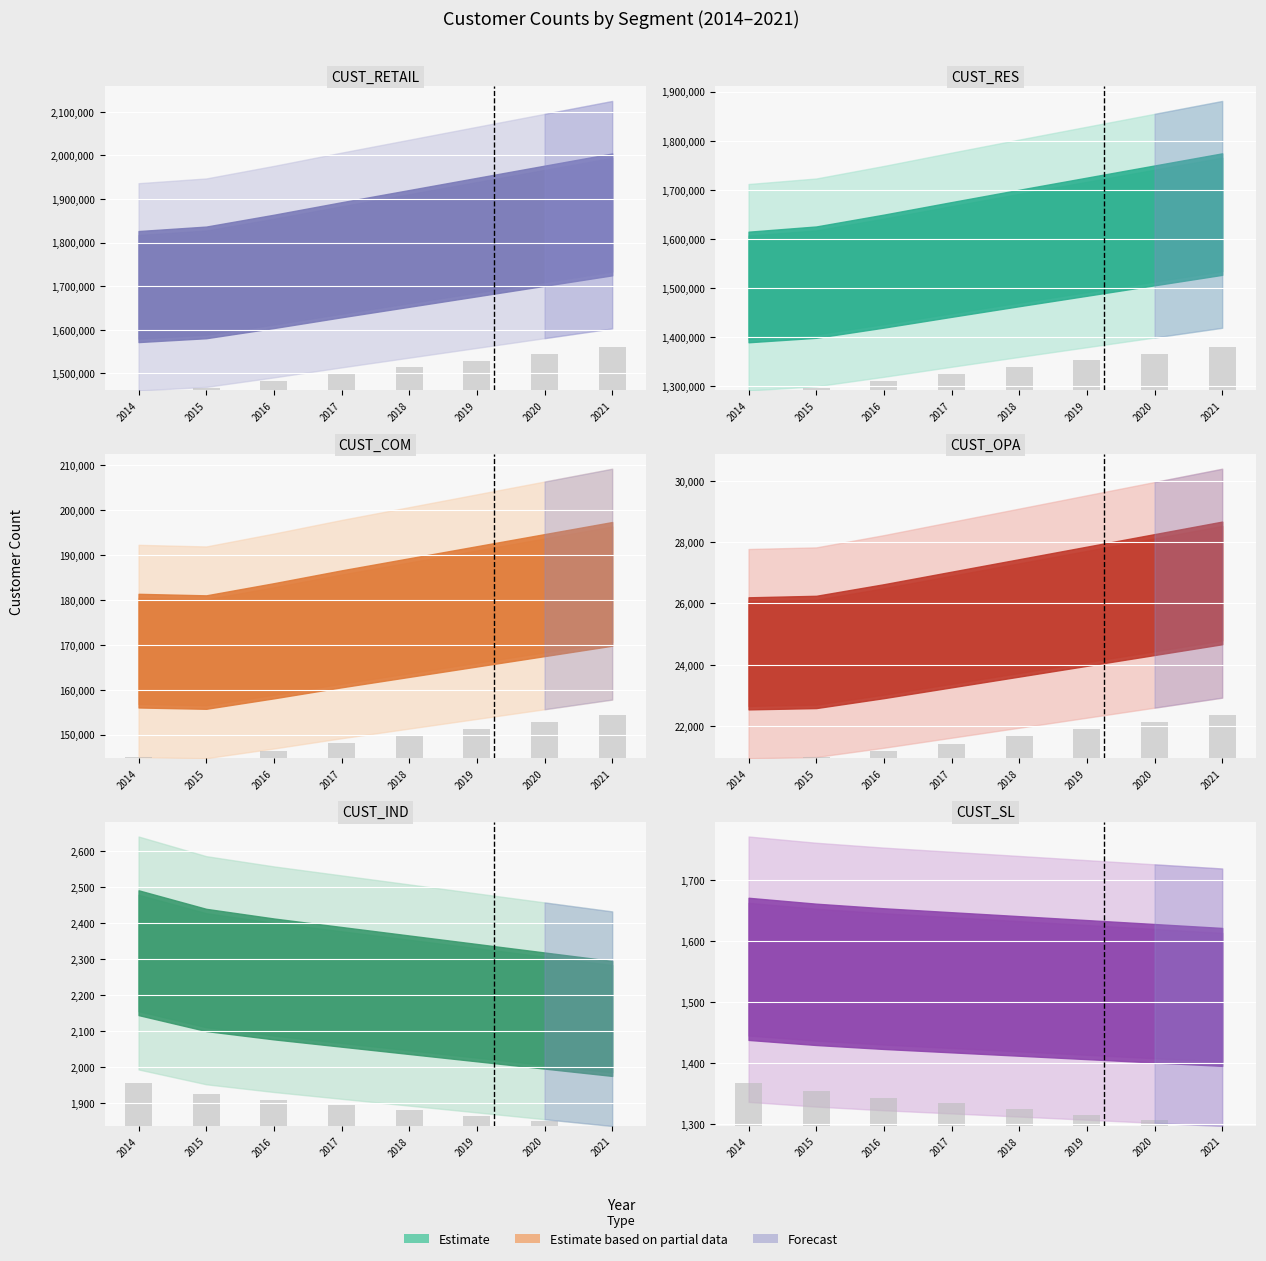

Between 2020 and 2021, which series saw the biggest shift?

CUST_RETAIL